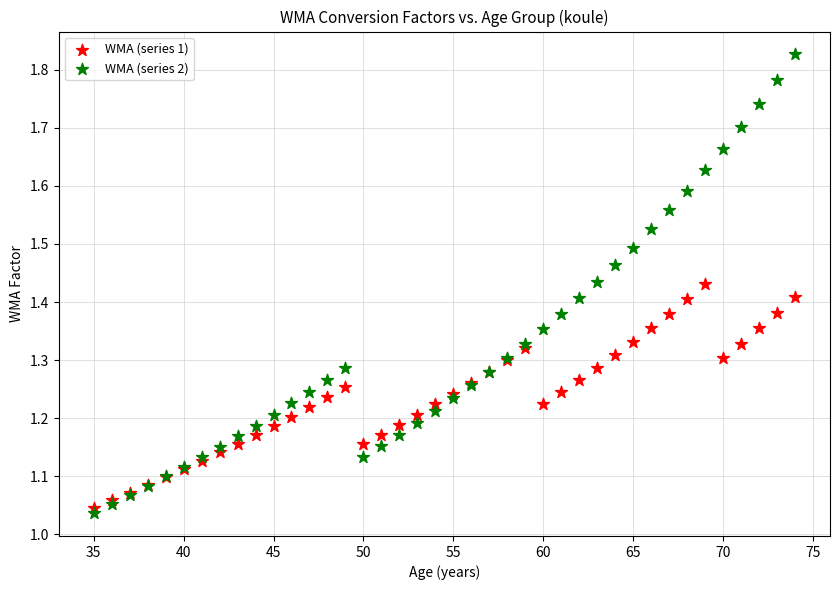

Which series reaches the maximum Y coordinate?

WMA (series 2)